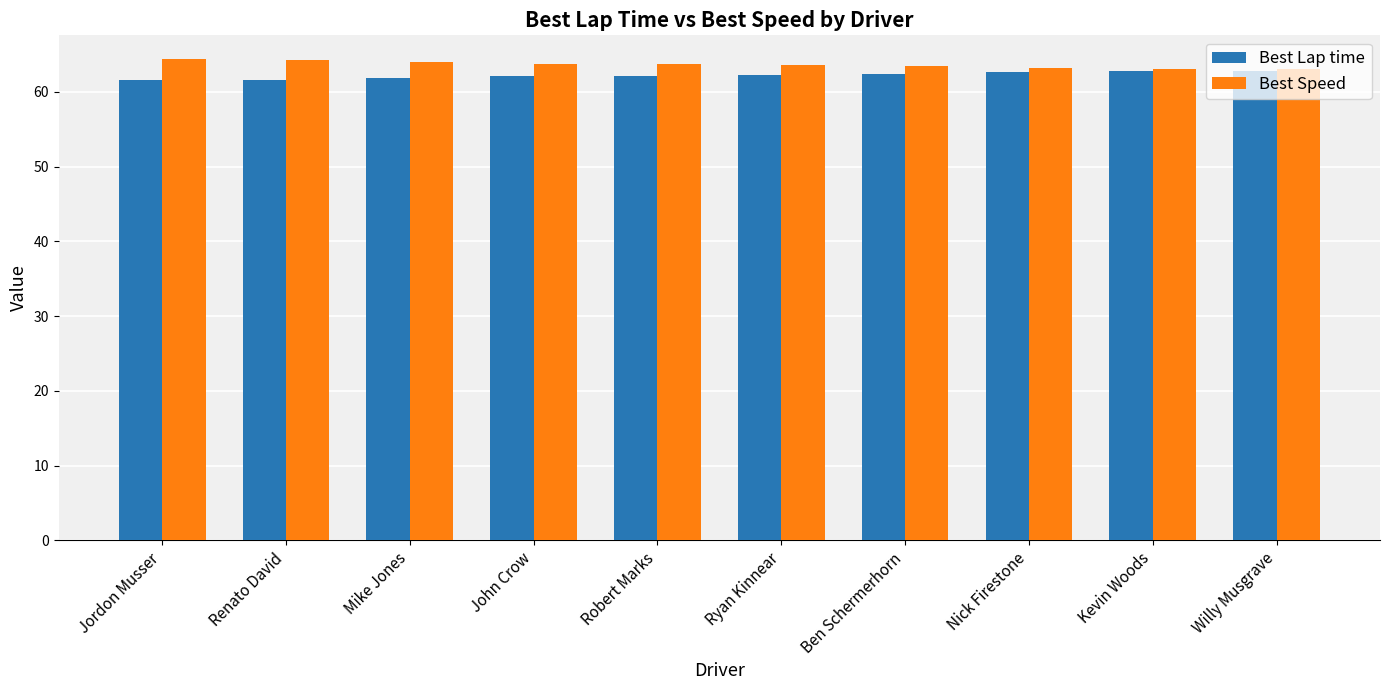

Which series has the largest total across all categories?

Best Speed